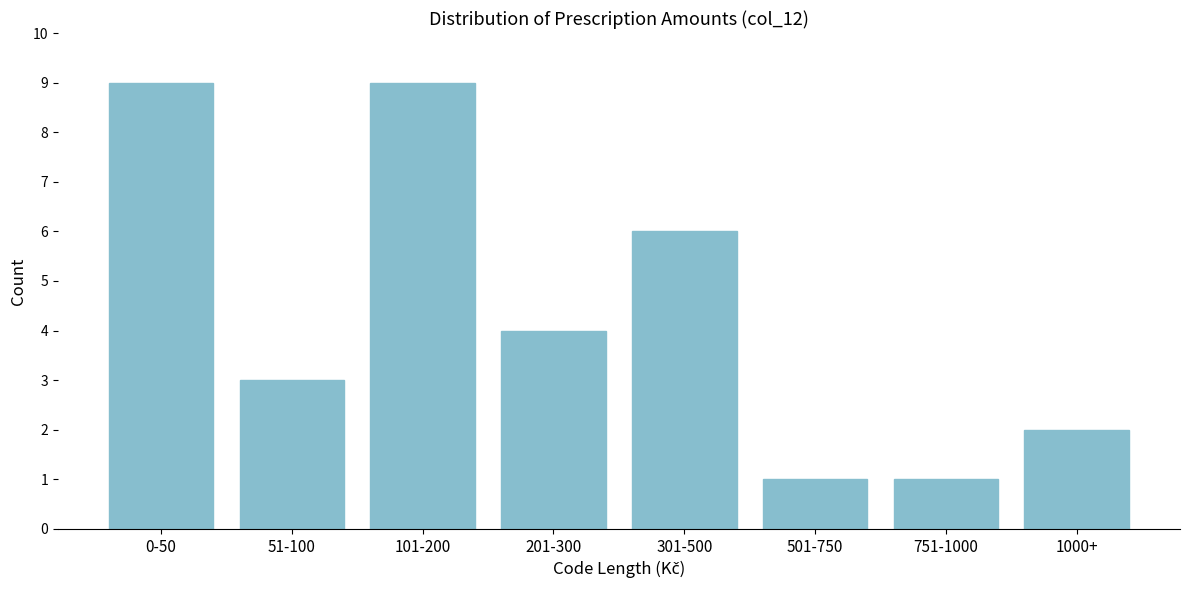

Reading right to left, list all the values displayed in this chart.

2	1	1	6	4	9	3	9